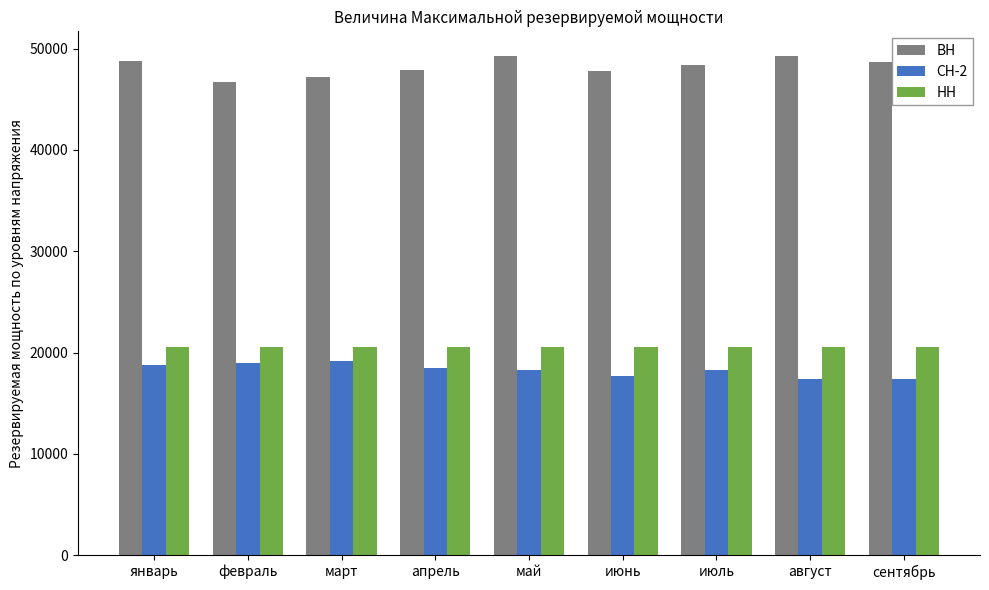

Rank the series by their maximum value, from lowest to highest.

СН-2, НН, ВН